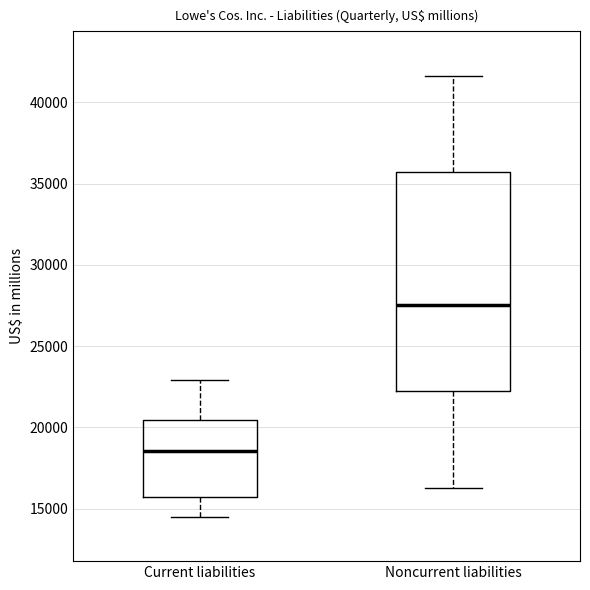

Reading left to right, transcribe this box plot: for each box, give where its median line is, the range the box spans, and where its two whiskers end, as read against the y-axis. The values are not printed on the chart, so give them approximately, as read against the axis.

Current liabilities: median 18500, box 15500 to 20500, whiskers 14500 to 23000
Noncurrent liabilities: median 27500, box 22000 to 35500, whiskers 16500 to 41500